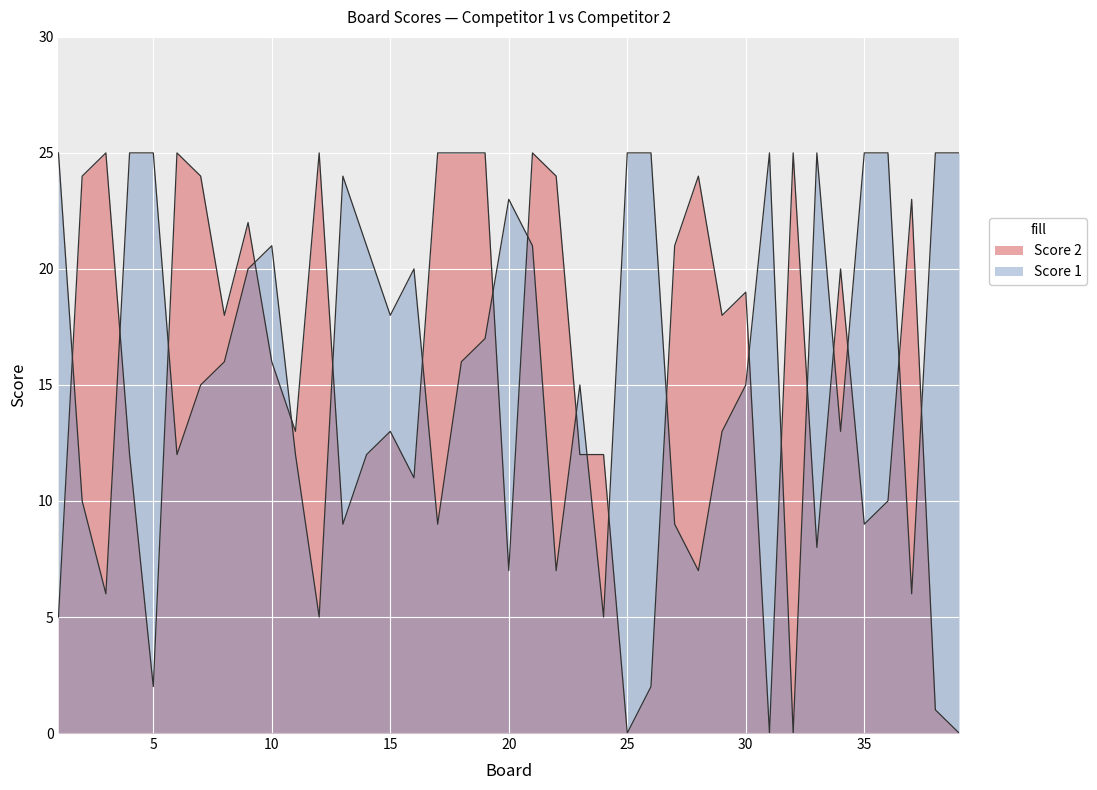

Is the value of Score 2 at 25 greater than the value of Score 1 at 12?

No